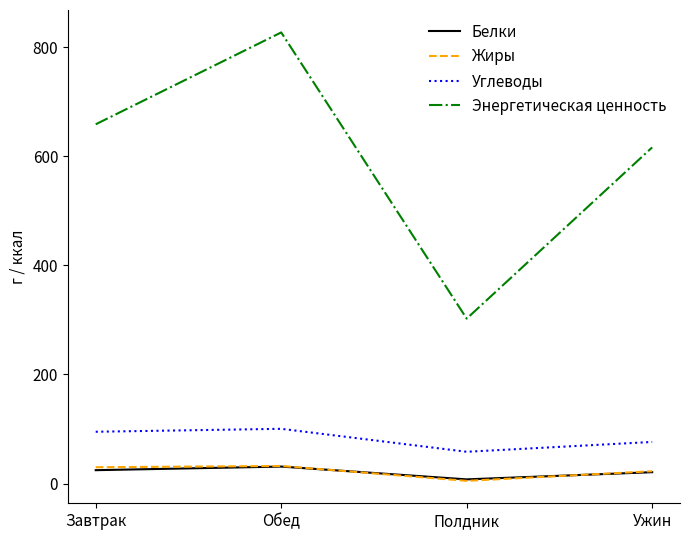

The value of Энергетическая ценность at Полдник is 302.4. True or false?

True